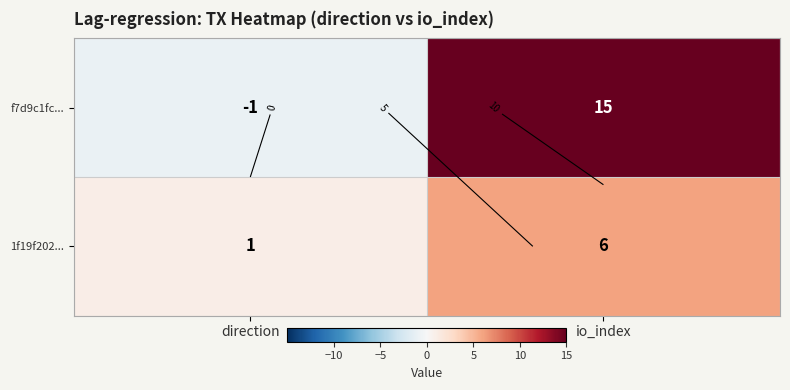

What is the difference between the highest and lowest values at direction?

2